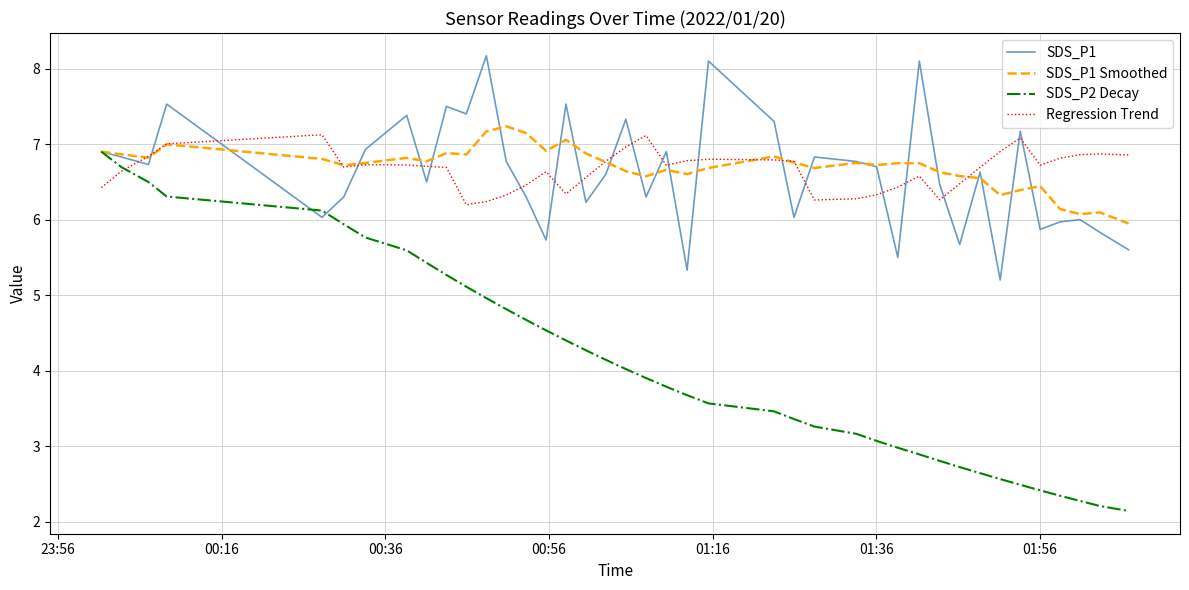

What is the highest value of the SDS_P1 series?

8.2